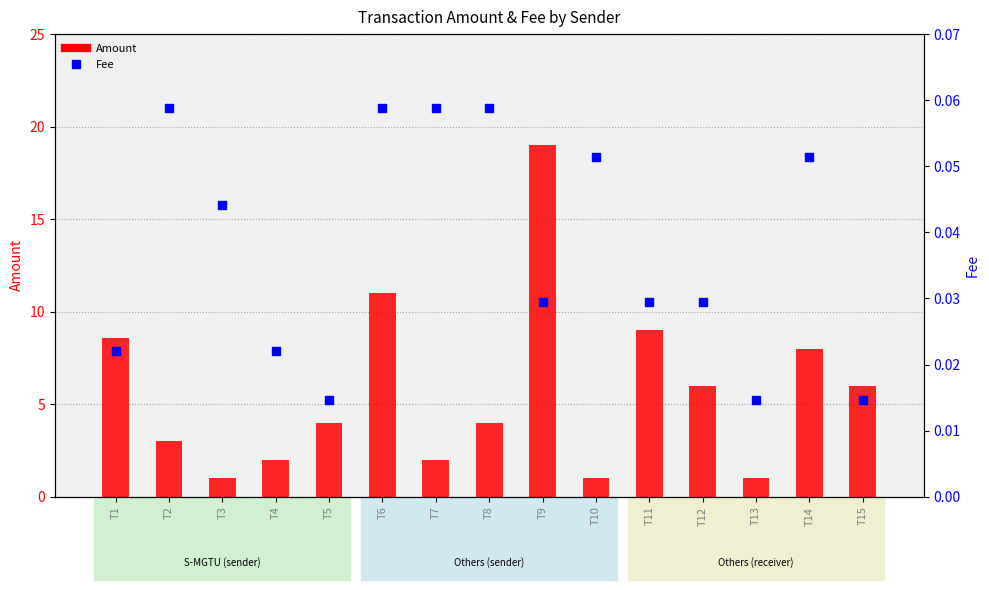

Is the value of Amount at T10 greater than the value of Fee at T10?

Yes